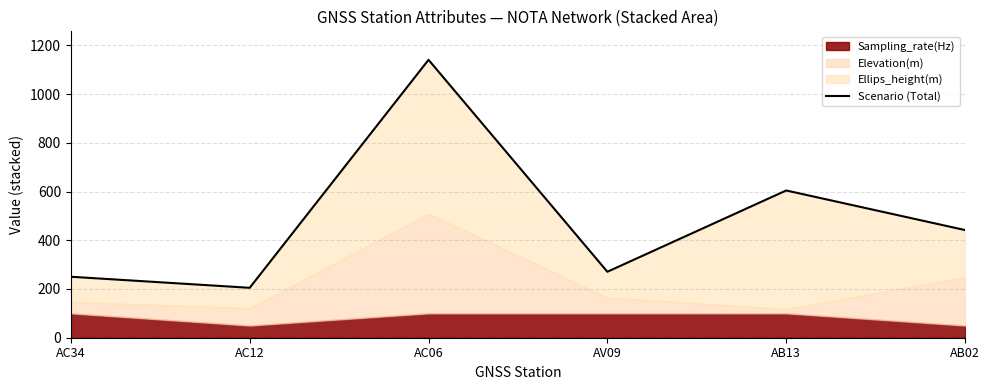

At which category does the data reach its first local peak?

AC06